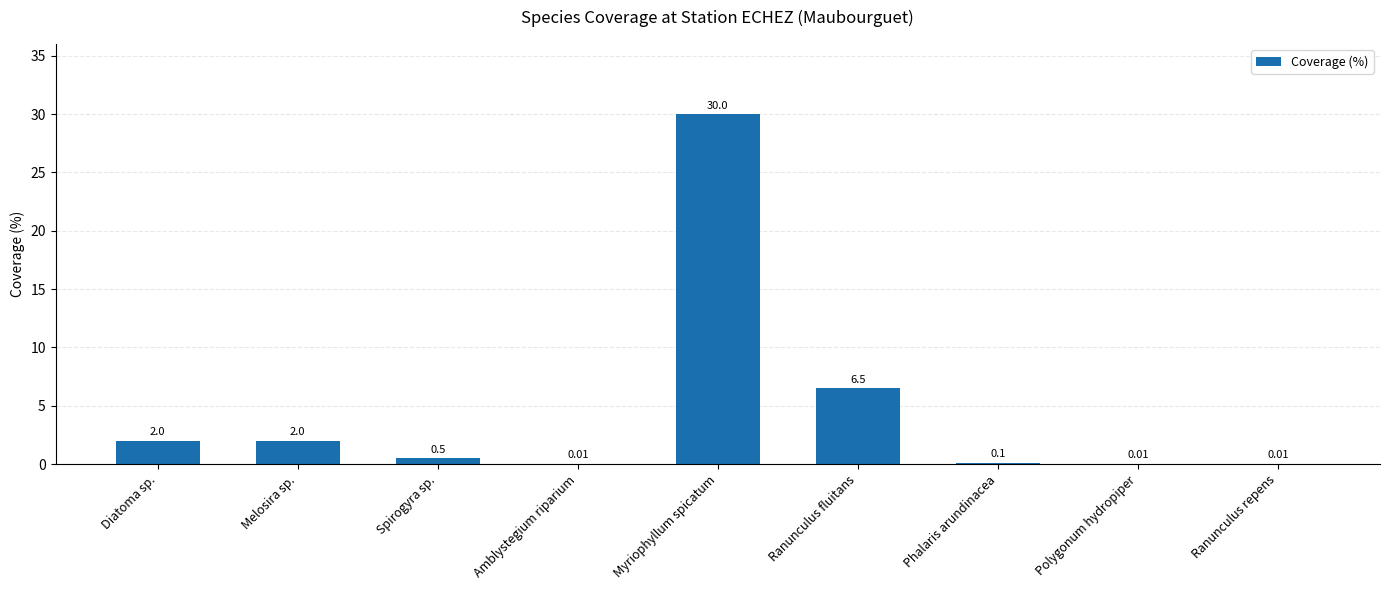

Where is the data nearest to the value 15?

Ranunculus fluitans